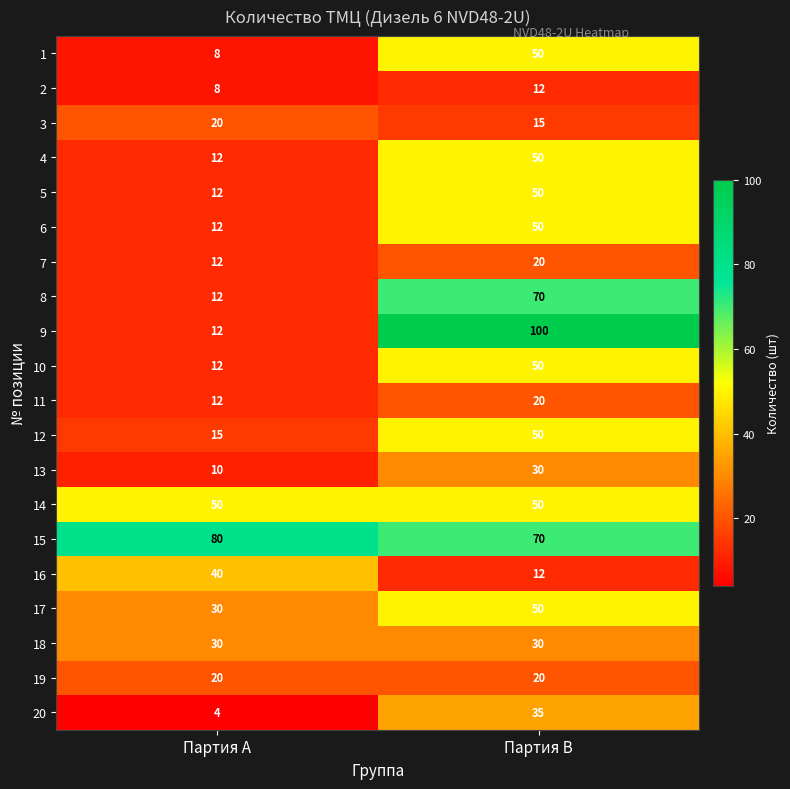

What is the sum of all 12 values?

65